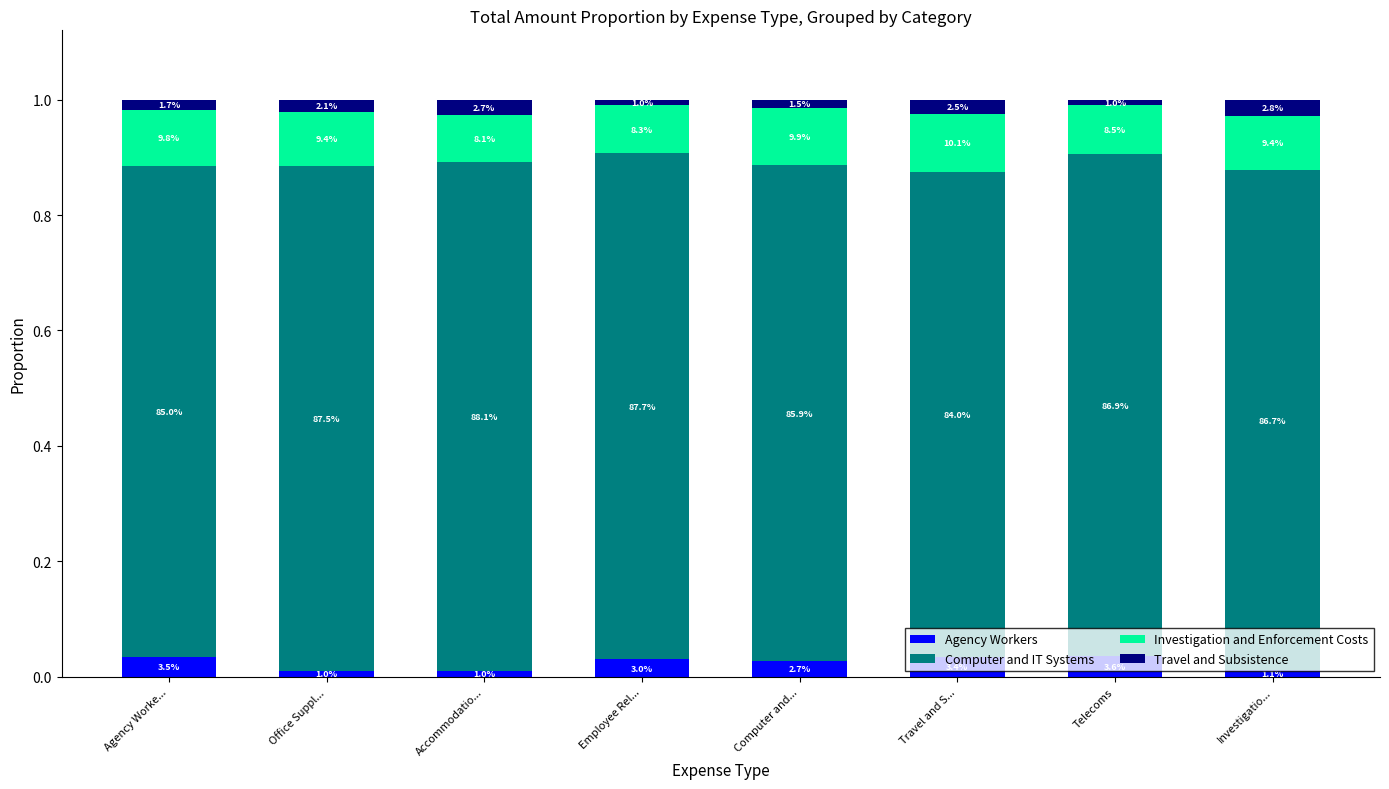

True or false: Agency Workers has a value of 0.0 at Travel and S....

True